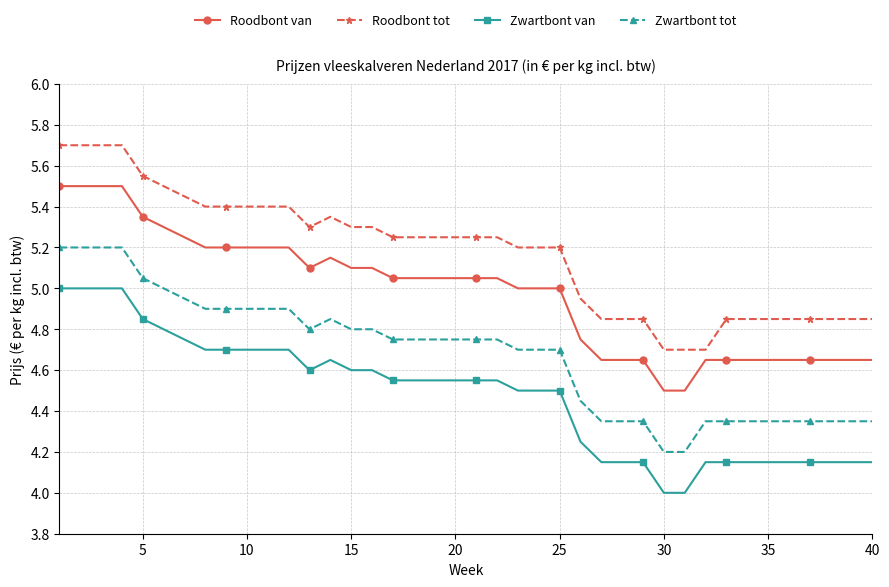

True or false: Roodbont van has more than 0 points higher than both neighbors.

True